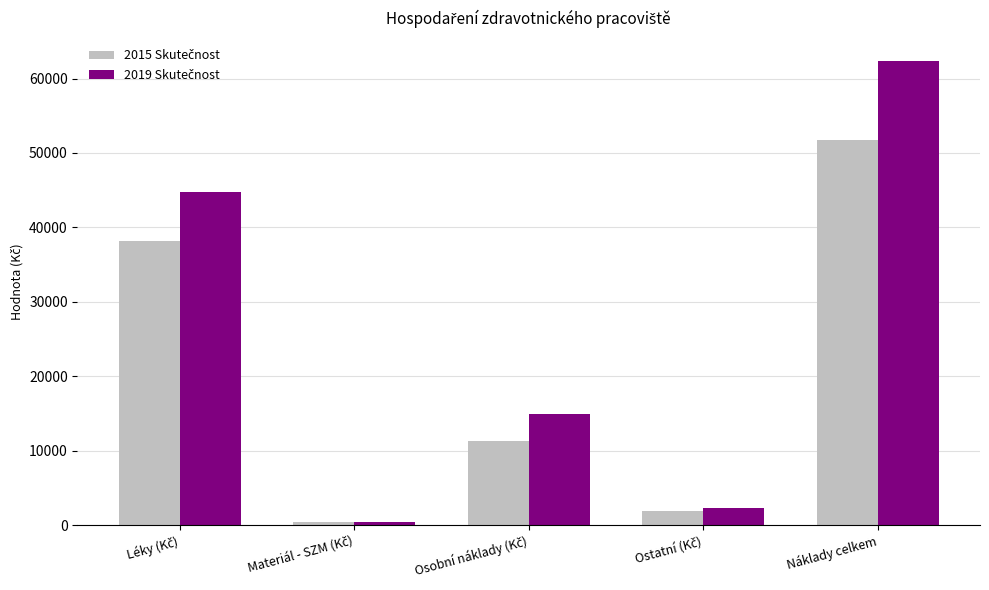

Count the number of data series in this chart.

2